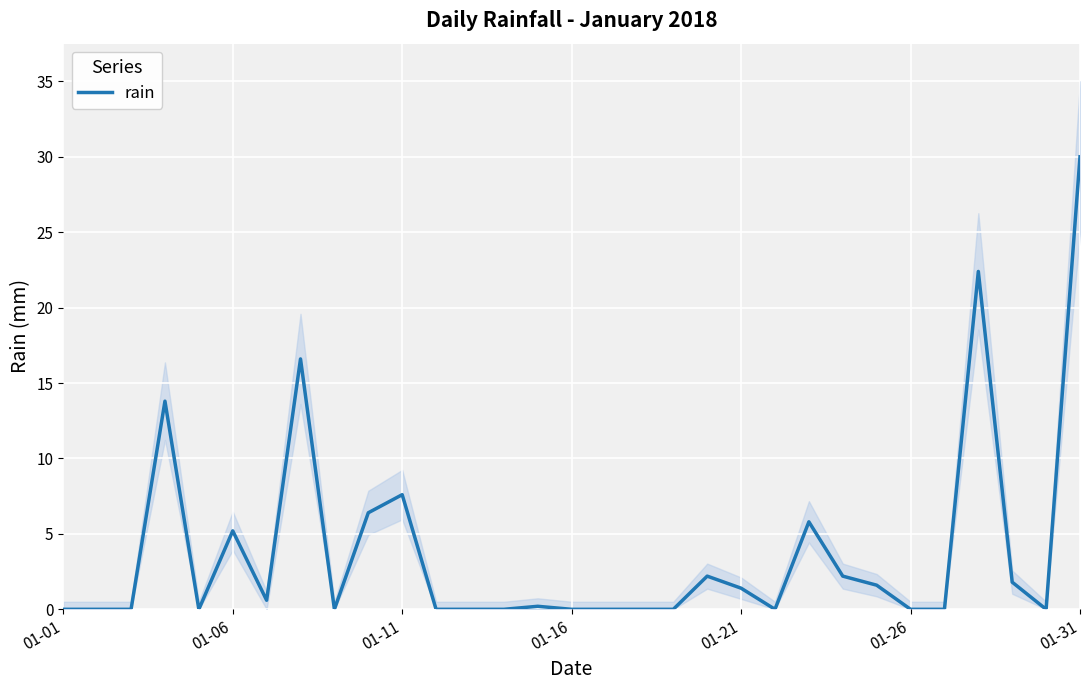

At which label does rain reach its peak?

01-31